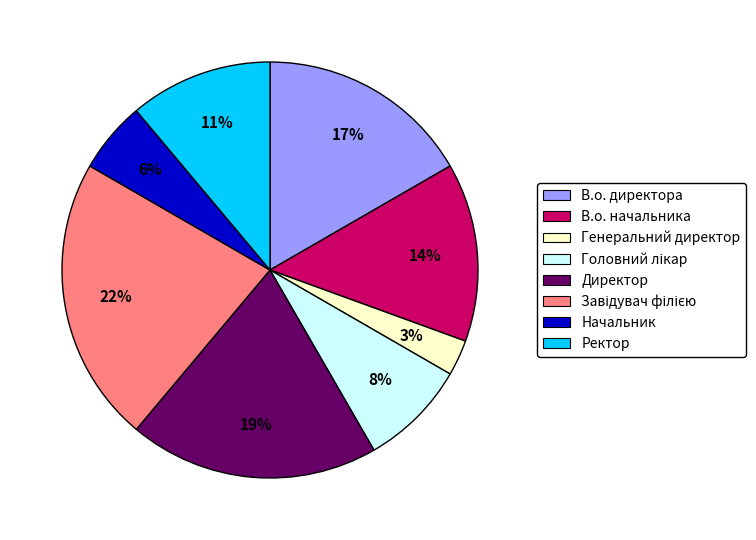

Approximately how many times larger is the value at В.о. начальника compared to Директор?

0.7